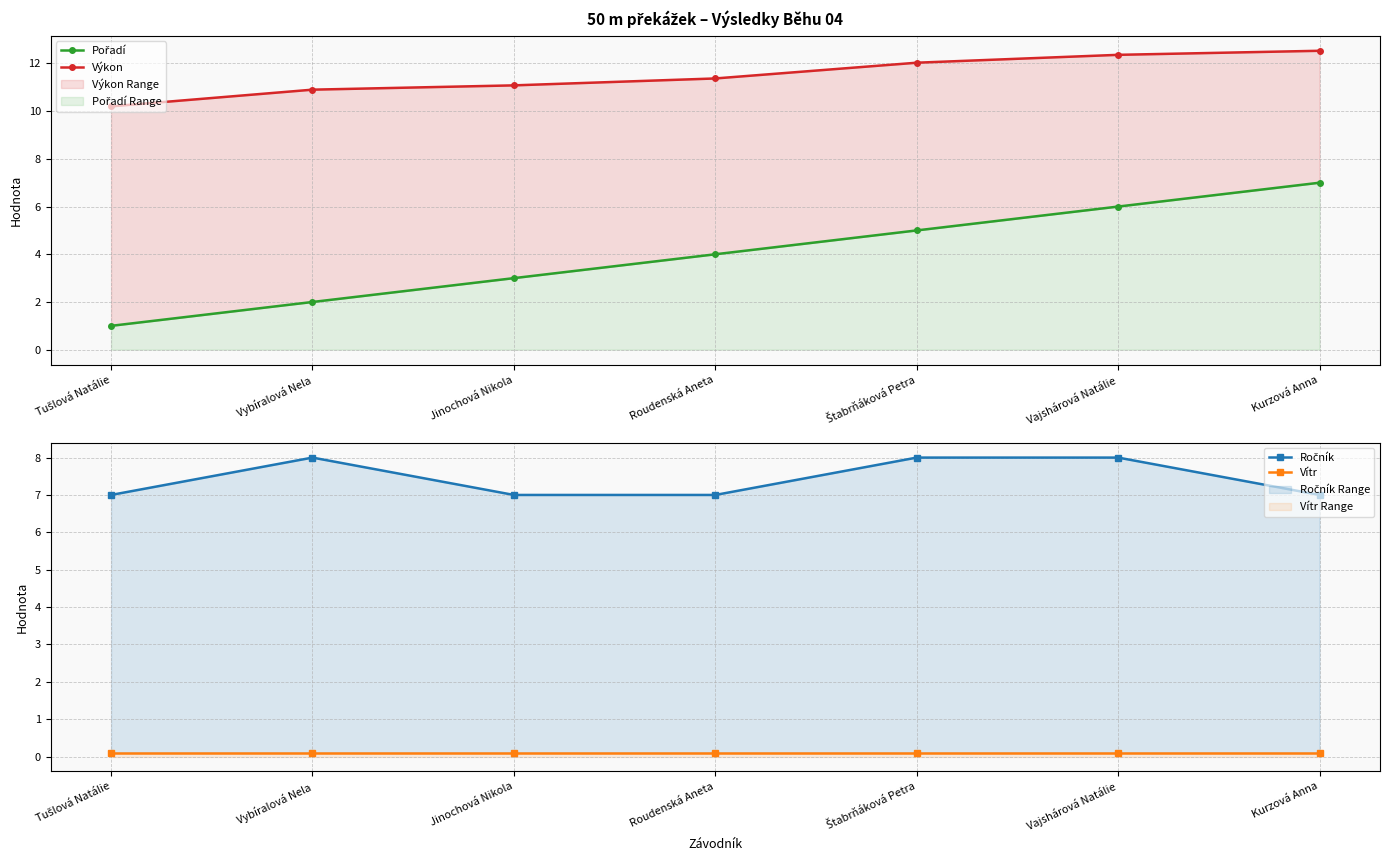

How many lines are shown in the chart?

4